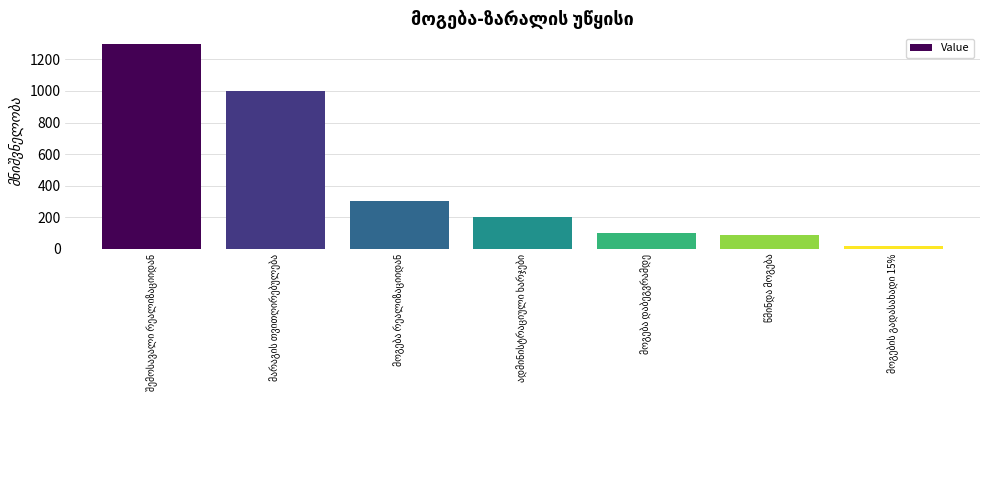

What is the difference between the maximum and minimum values?

1285